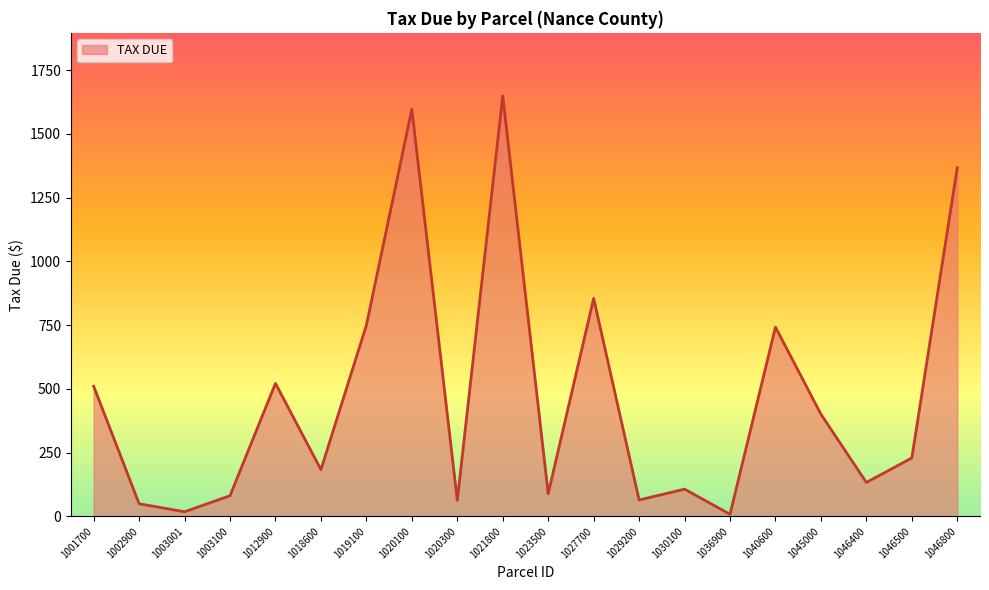

How many interior local peaks (higher than both neighbors) does the data have?

6